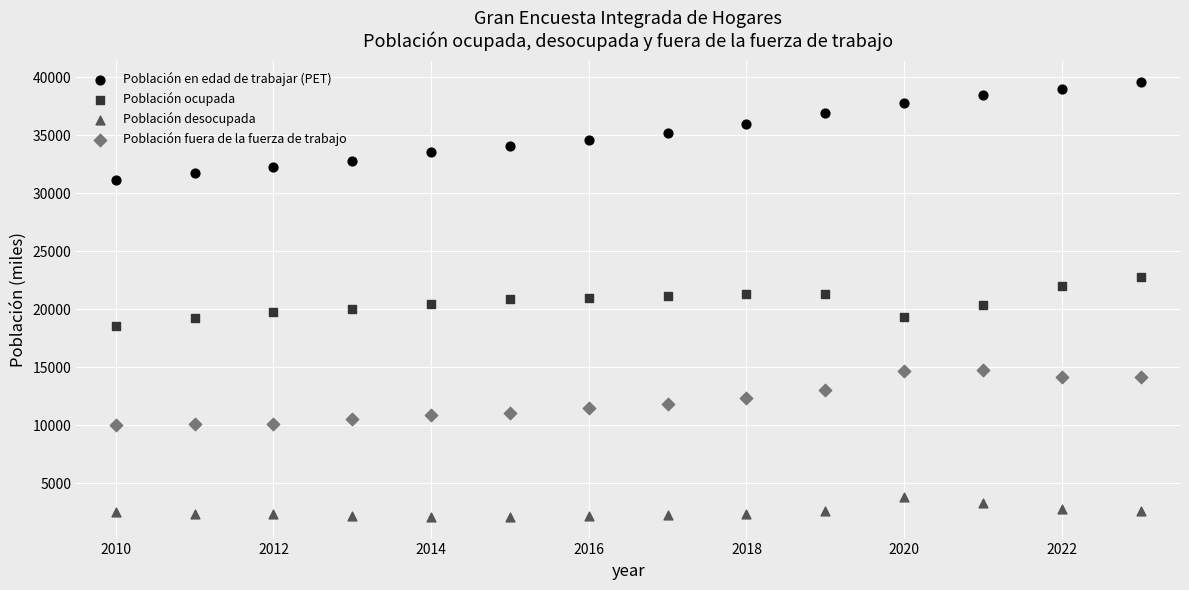

Which series has the largest Y range (max minus min)?

Población en edad de trabajar (PET)